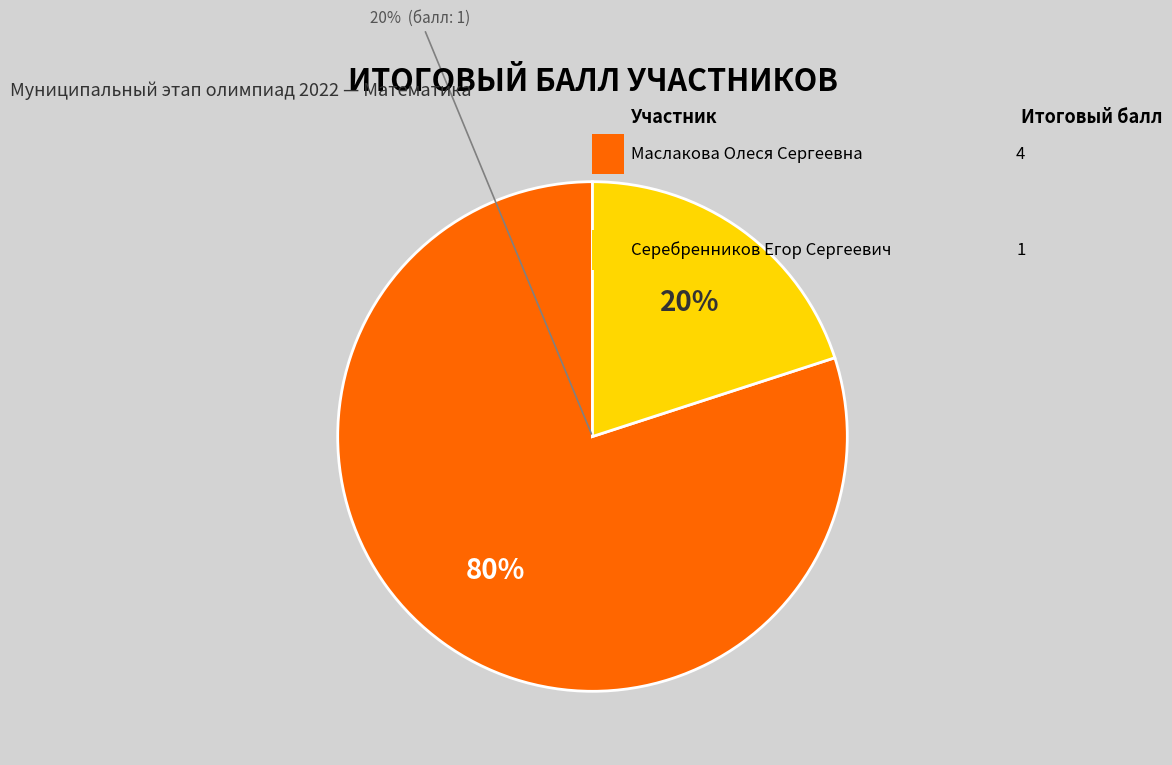

Is it true that Серебренников Егор Сергеевич is 20% of the pie?

True